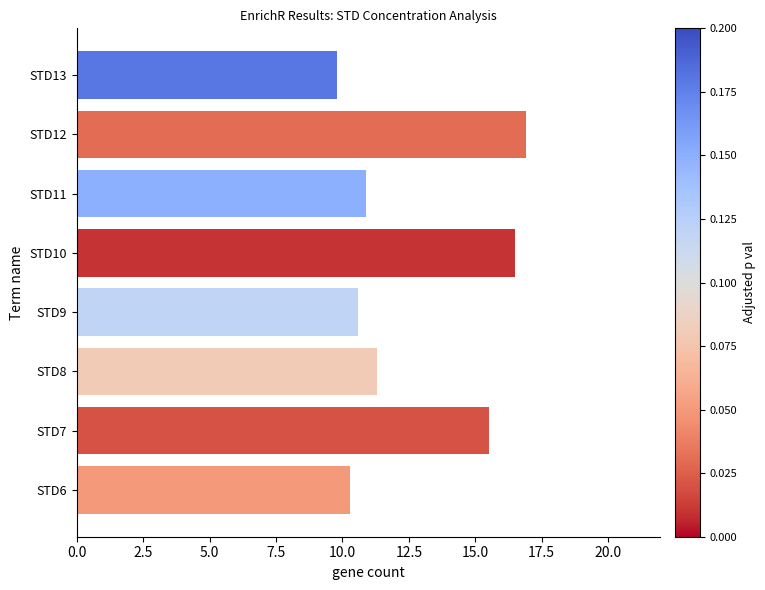

What is the difference between the maximum and second lowest values?

6.6